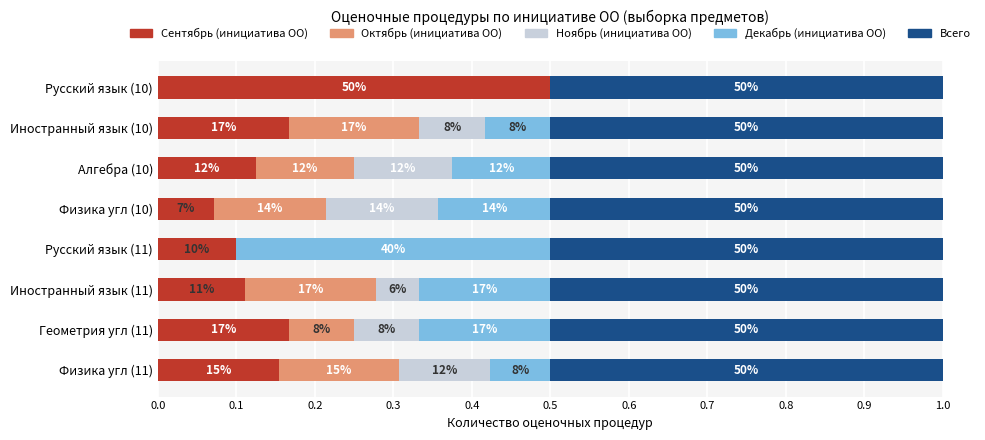

What is the sum of all Сентябрь (инициатива ОО) values?

1.4